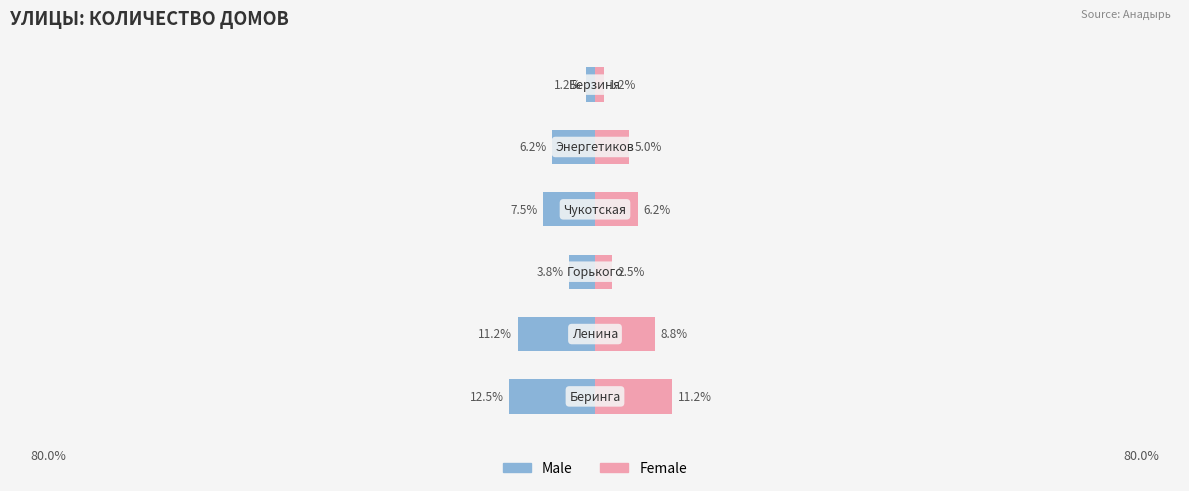

The Female series shows 2.5 at 2. True or false?

True